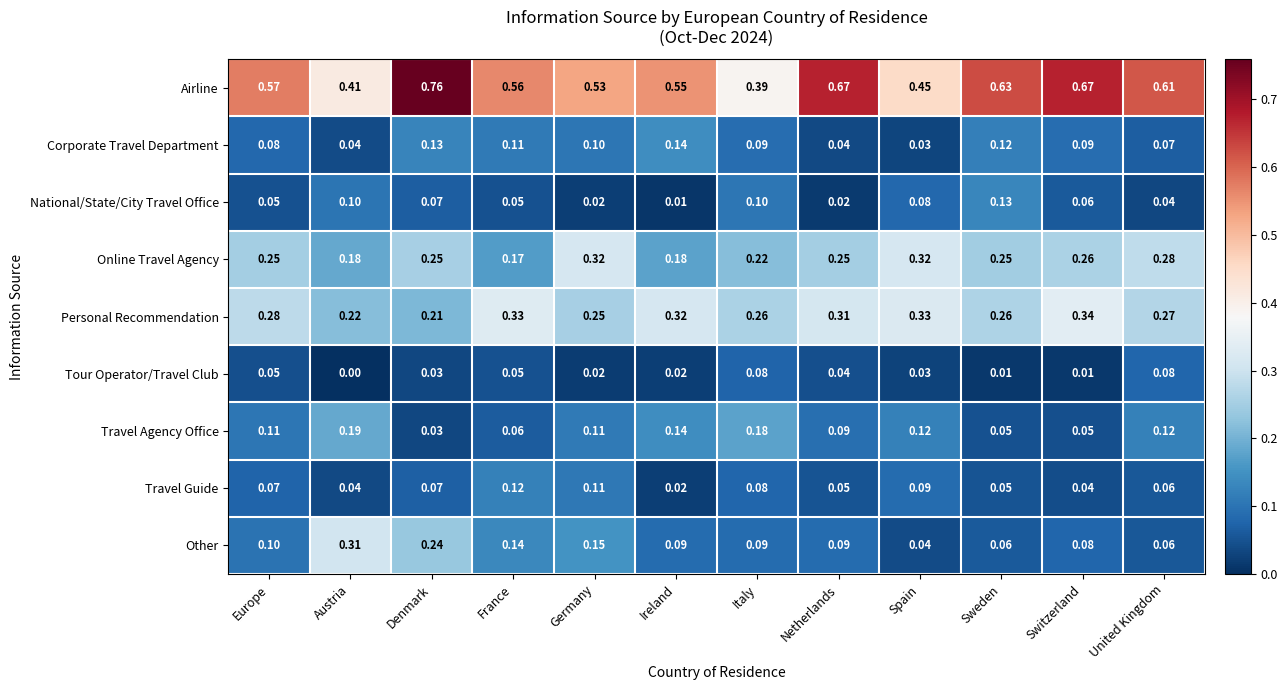

How many categories are shown in the chart?

12